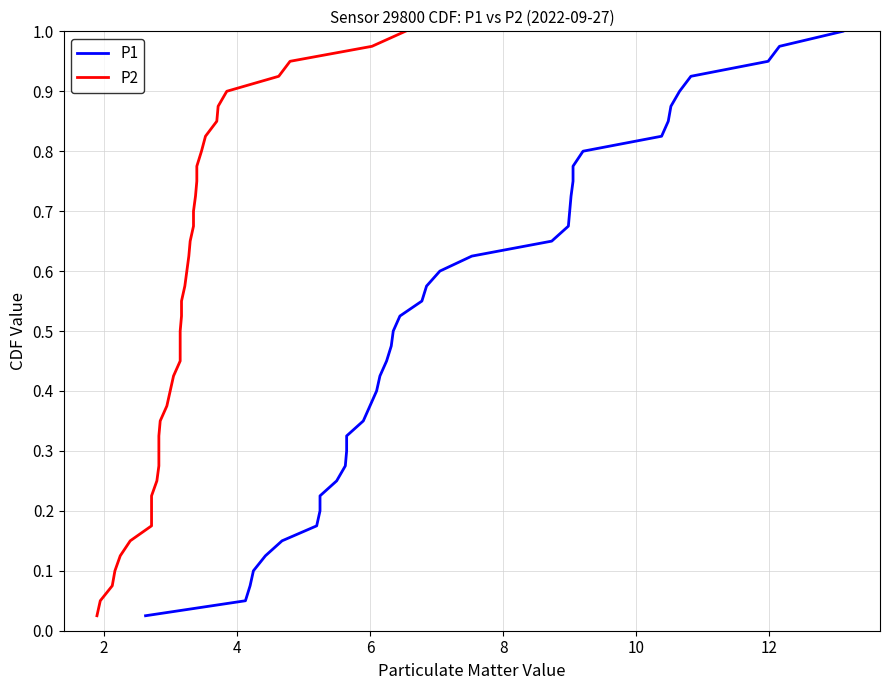

What are all the series names shown in the legend?

P1, P2